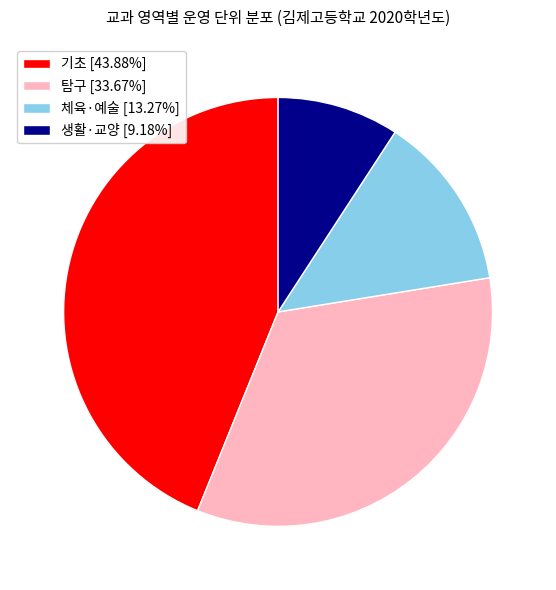

Approximately how many times larger is the value at 생활·교양 [9.18%] compared to 체육·예술 [13.27%]?

0.7